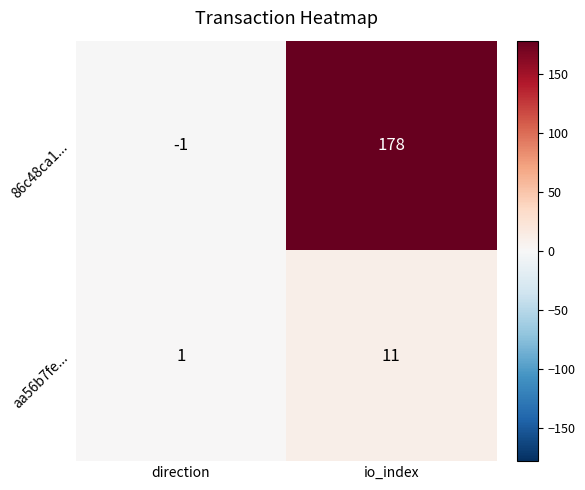

Where is aa56b7fe... nearest to the value 6?

direction